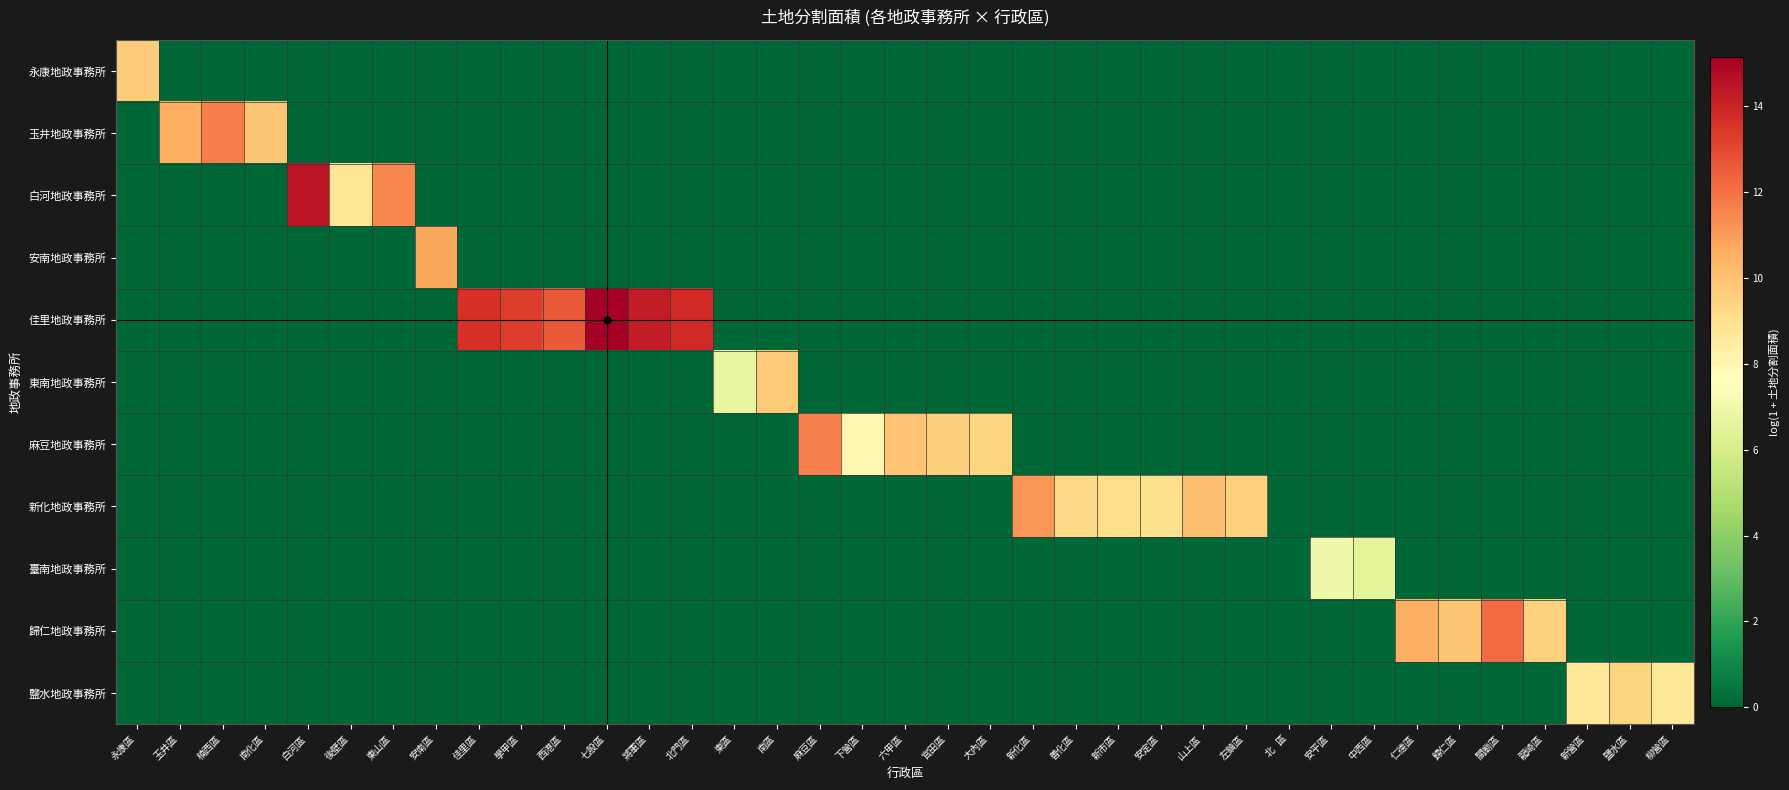

How many series are shown in this chart?

11